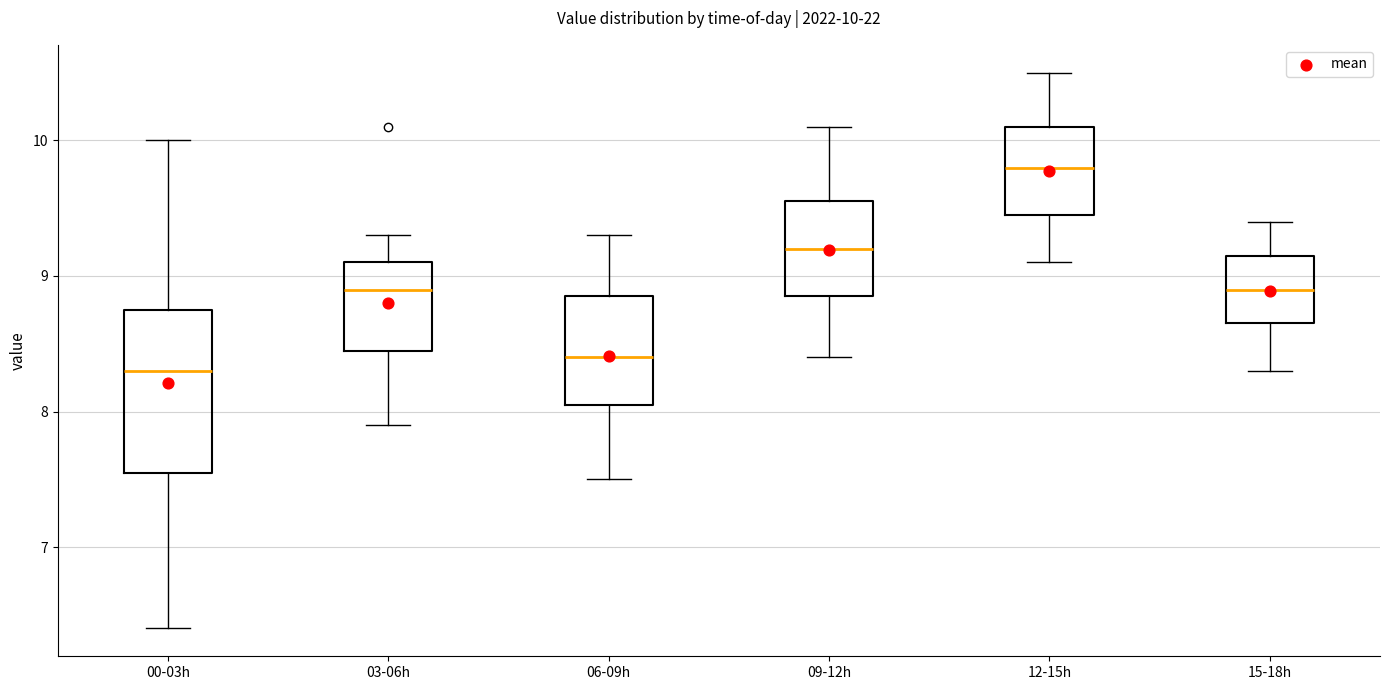

Comparing the boxes themselves (not the whiskers), which one is the tallest?

00-03h